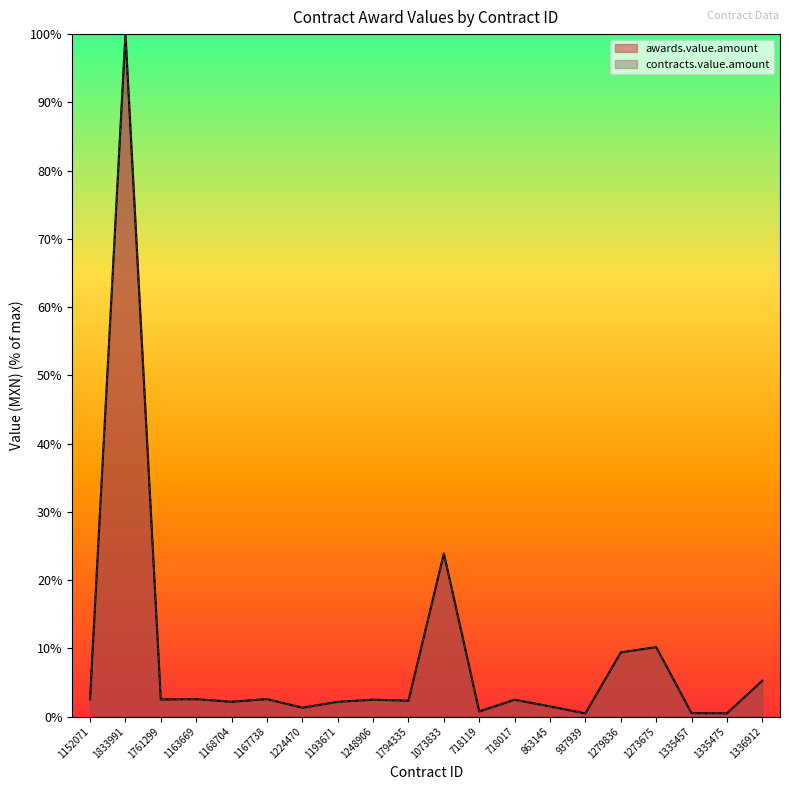

How many values in the contracts.value.amount series are below 2?

6